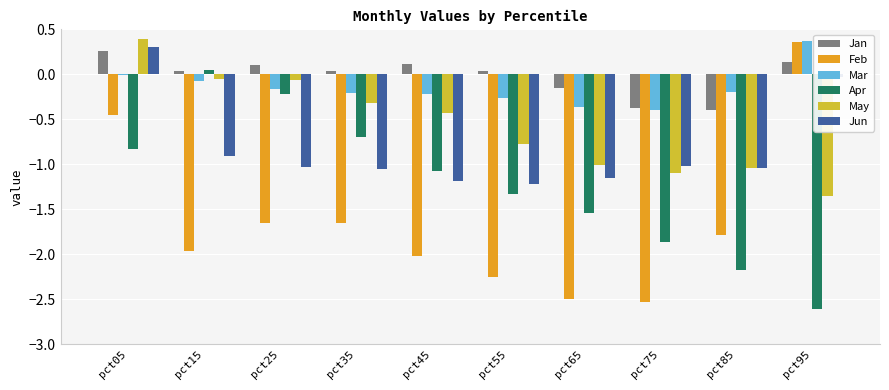

Which category has the highest value in the May series?

pct05